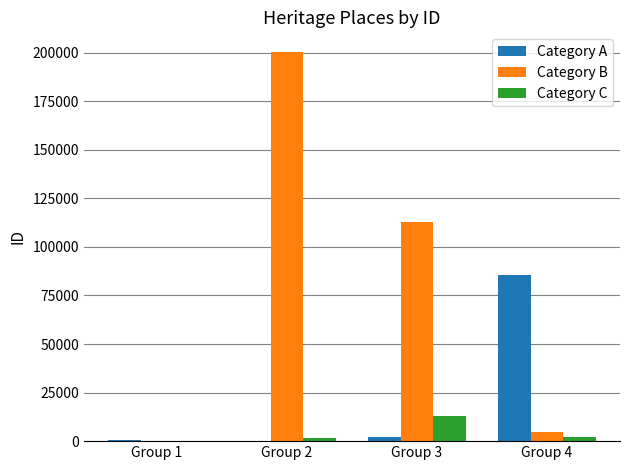

The Category C series shows 112 at Group 1. True or false?

True